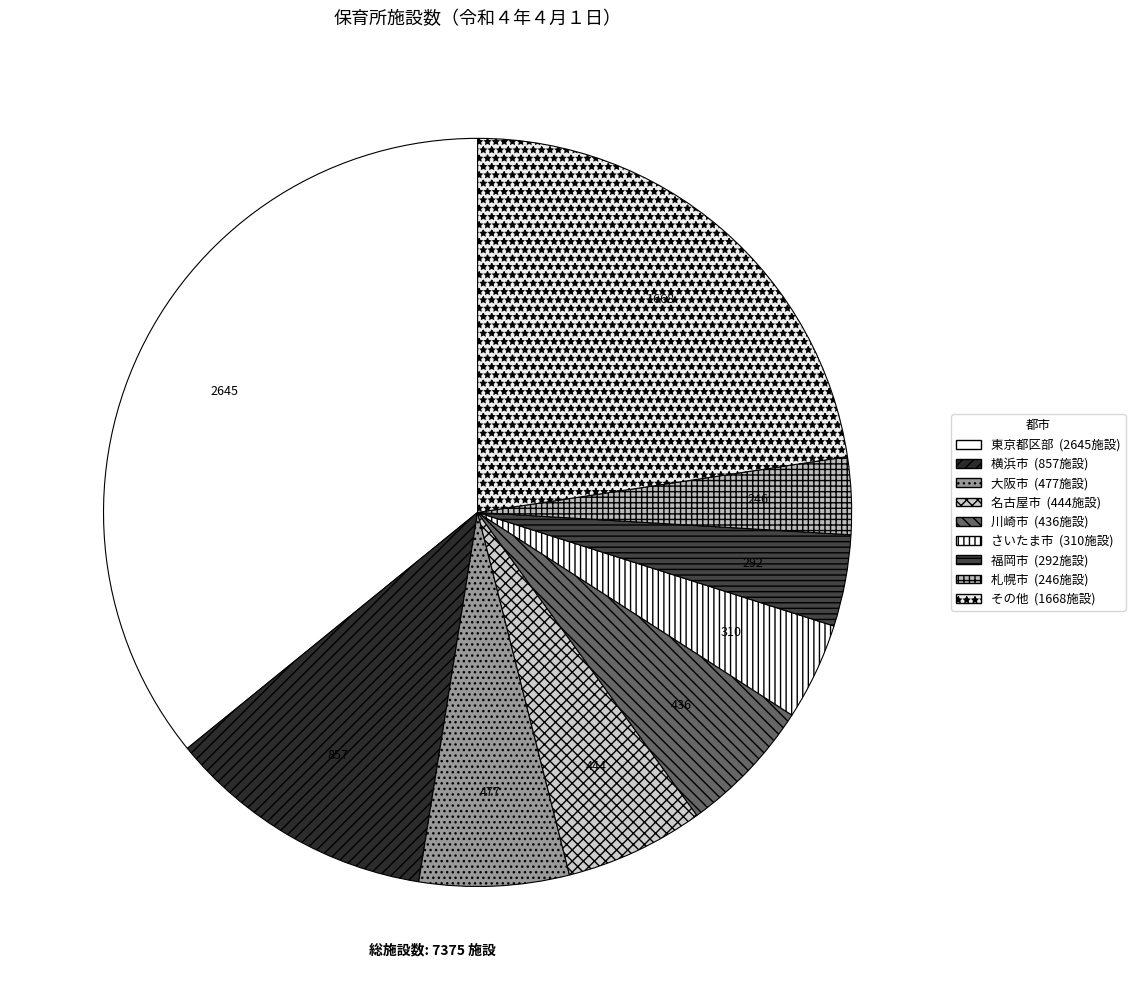

How many segments does this pie chart have?

9